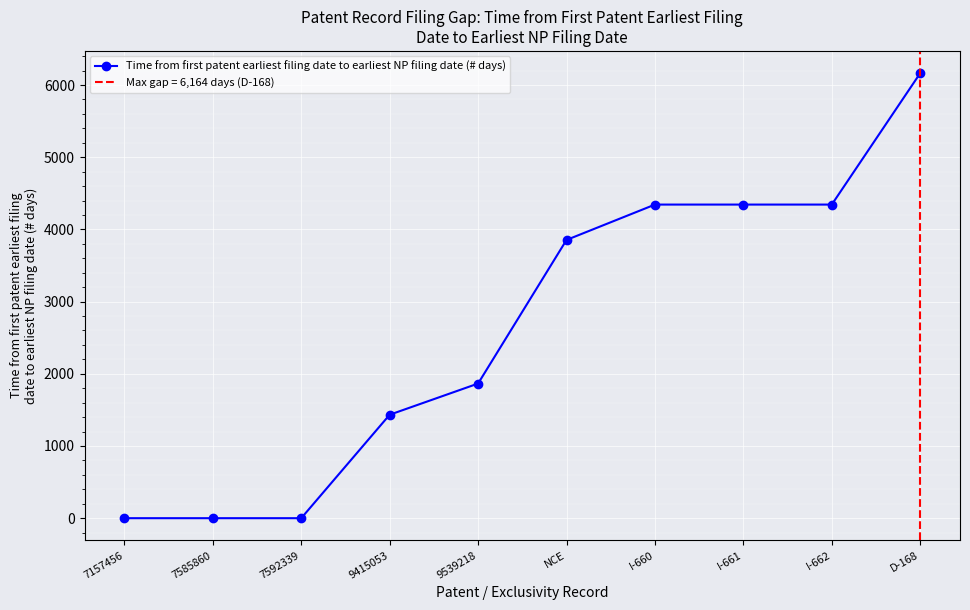

What is the difference between the maximum and second lowest values?

6164